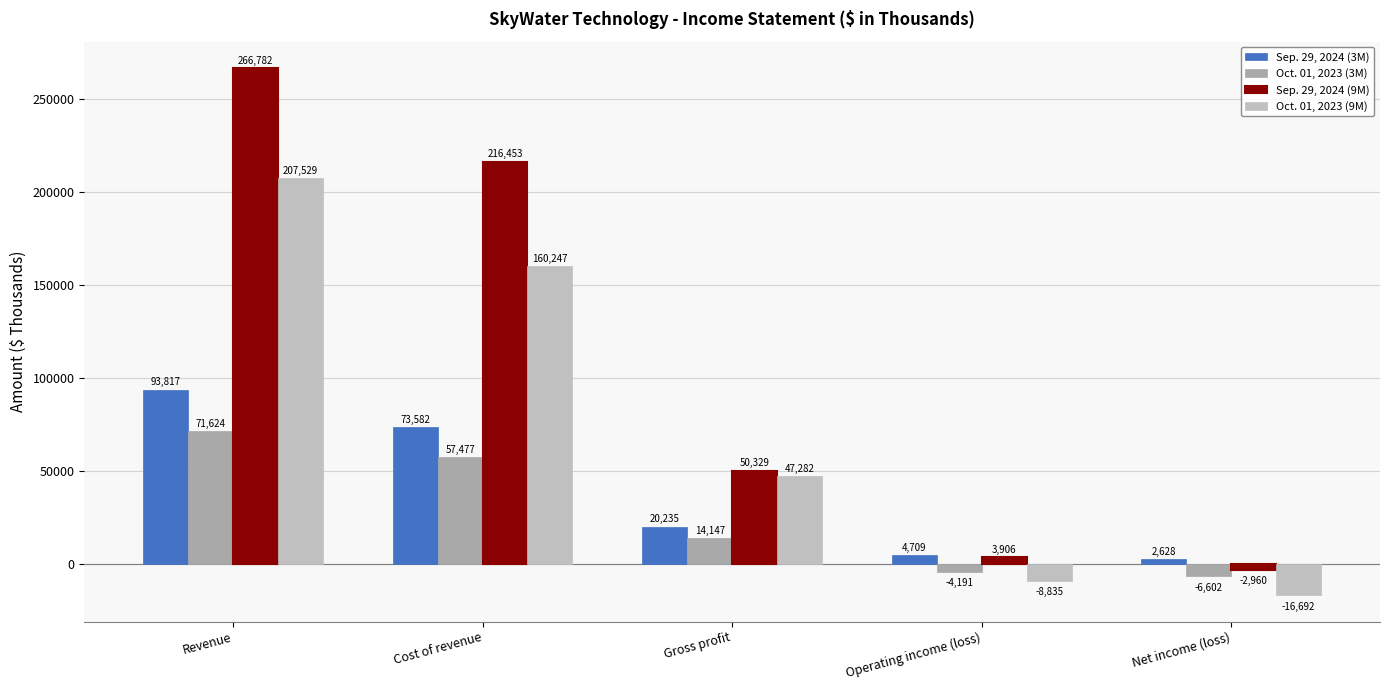

What is the spread (max minus min) of values at Net income (loss)?

19320